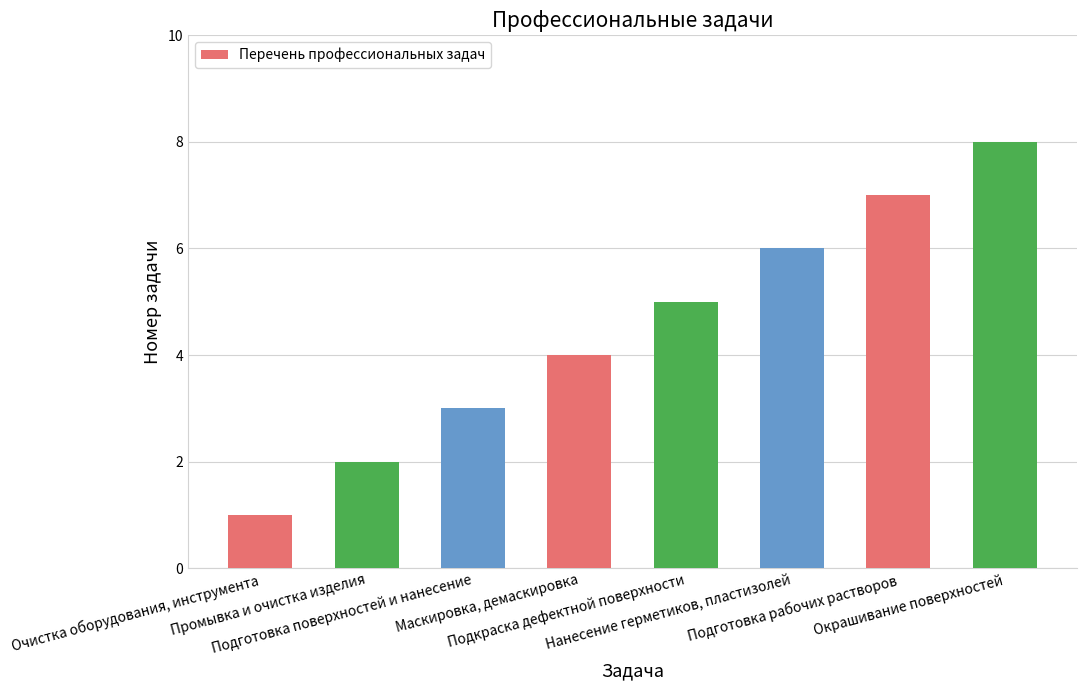

What is the difference between the maximum and second lowest values?

6